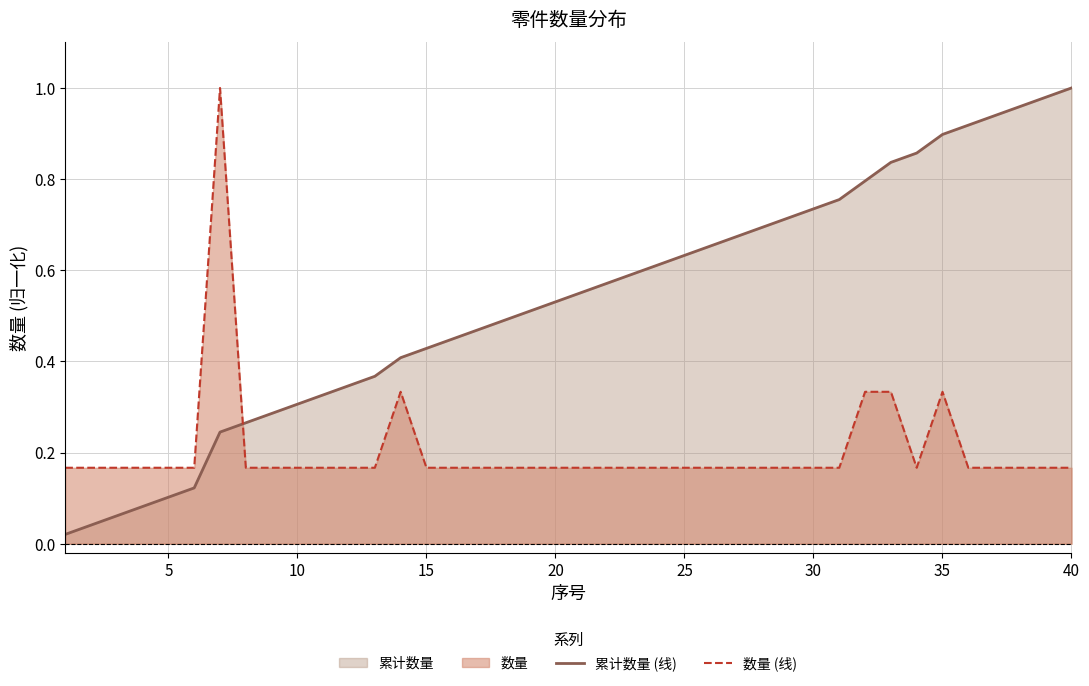

In 数量 (线), how many points are lower than both neighbors (excluding endpoints)?

1